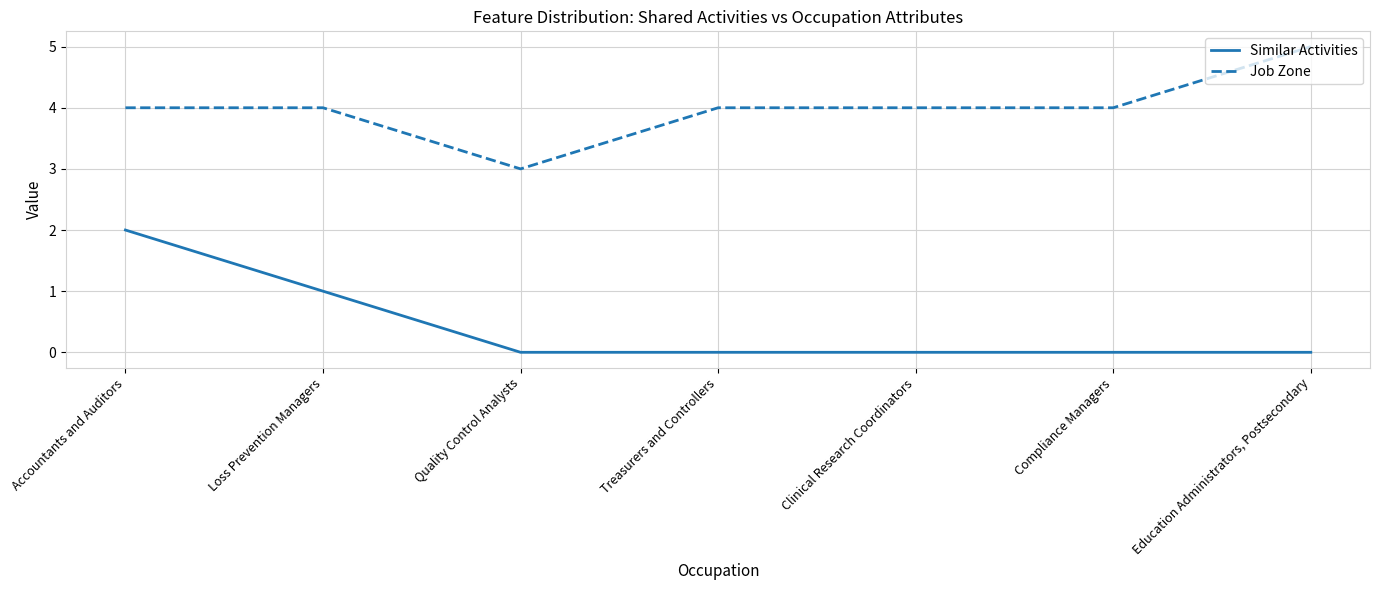

What position from the right is Quality Control Analysts?

5